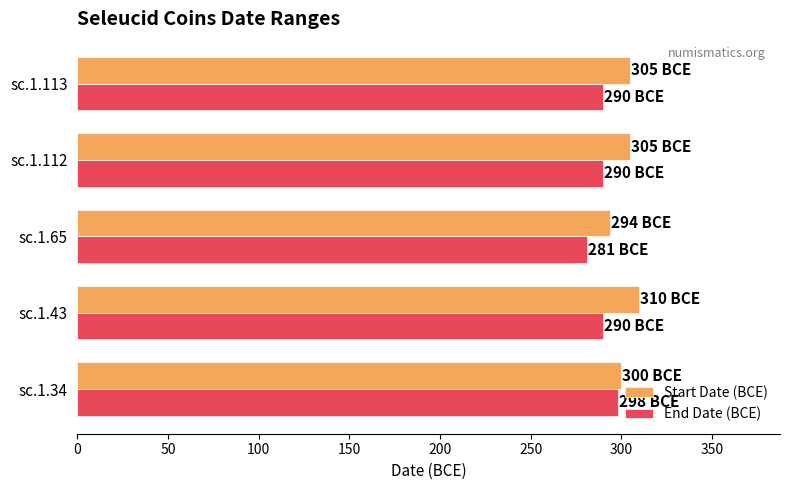

What is the spread (max minus min) of values at sc.1.65?

13